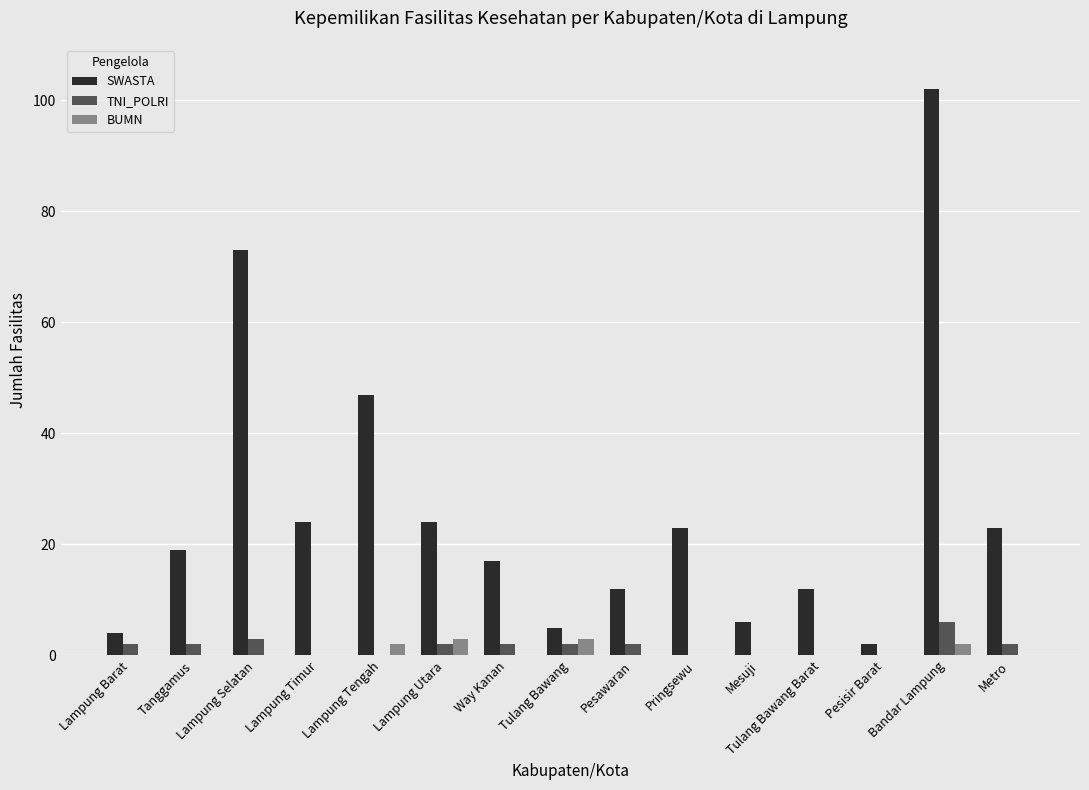

Which series has the largest total across all categories?

SWASTA